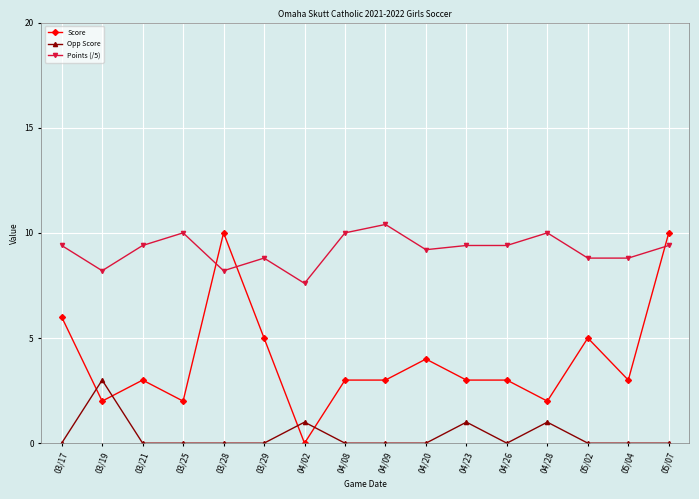

How many data points in Points (/5) are less than 9?

6